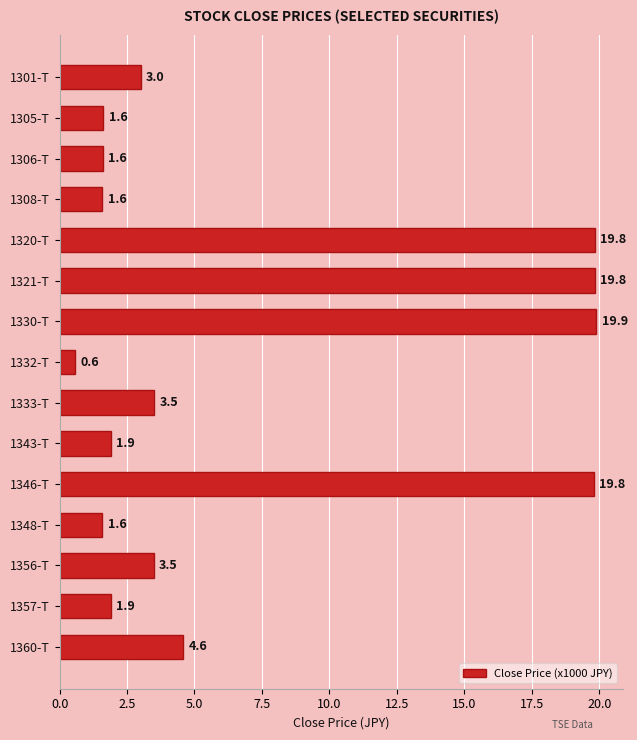

What is the ratio of the value at 1343-T to the value at 1348-T?

1.2